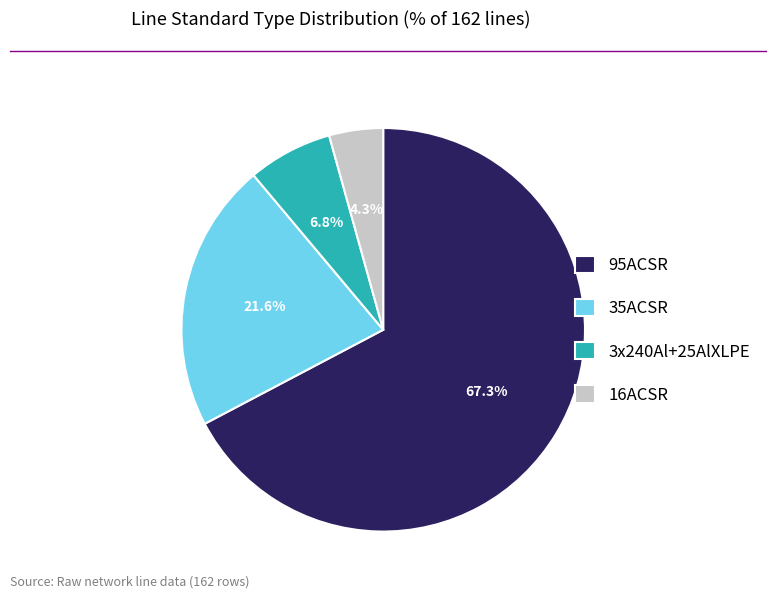

Between 16ACSR and 35ACSR, which is larger?

35ACSR